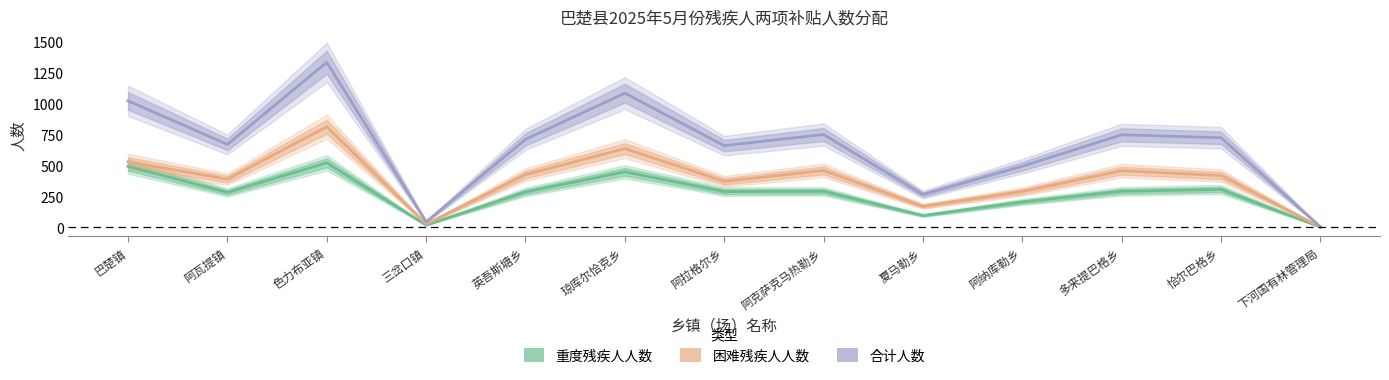

Rank the series at 恰尔巴格乡 from highest to lowest value.

合计人数, 困难残疾人人数, 重度残疾人人数